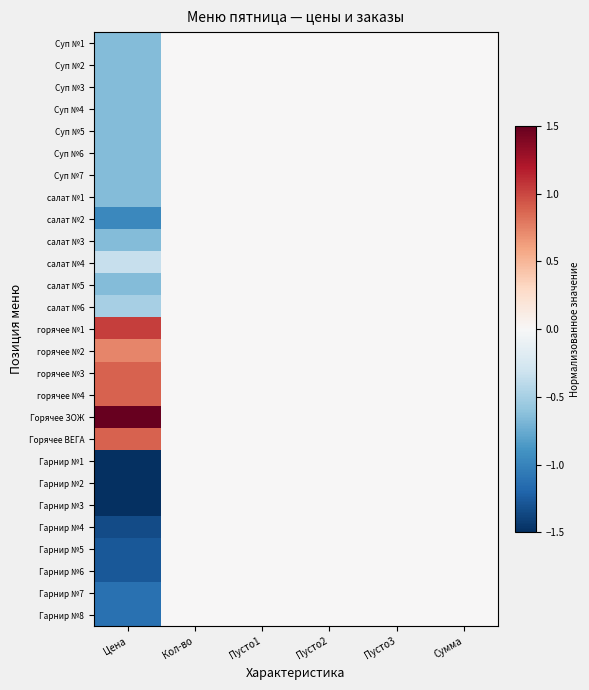

What is the spread (max minus min) of values at Цена?

3.0